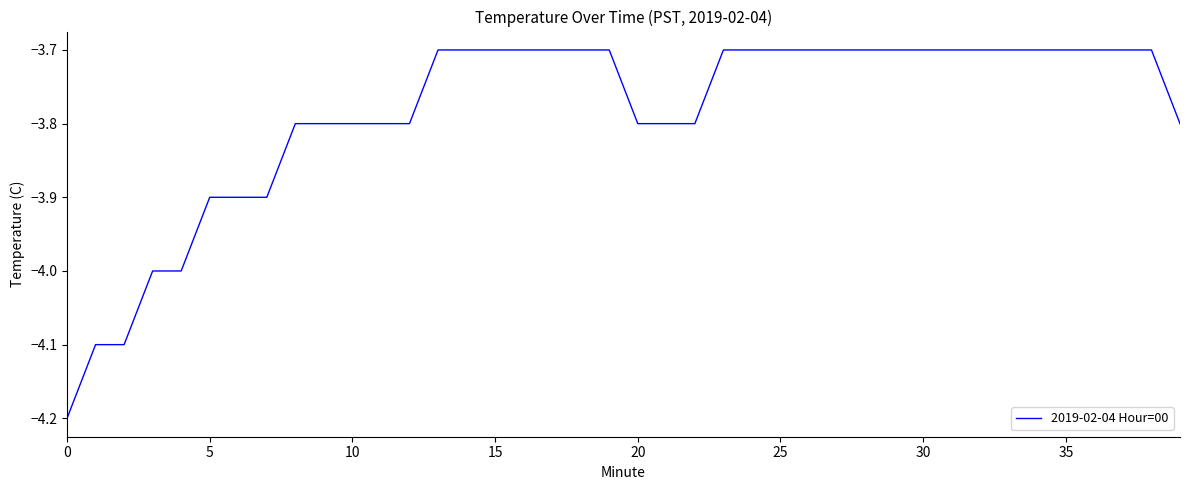

Reading right to left, list all the values displayed in this chart.

-3.8	-3.7	-3.7	-3.7	-3.7	-3.7	-3.7	-3.7	-3.7	-3.7	-3.7	-3.7	-3.7	-3.7	-3.7	-3.7	-3.7	-3.8	-3.8	-3.8	-3.7	-3.7	-3.7	-3.7	-3.7	-3.7	-3.7	-3.8	-3.8	-3.8	-3.8	-3.8	-3.9	-3.9	-3.9	-4.0	-4.0	-4.1	-4.1	-4.2